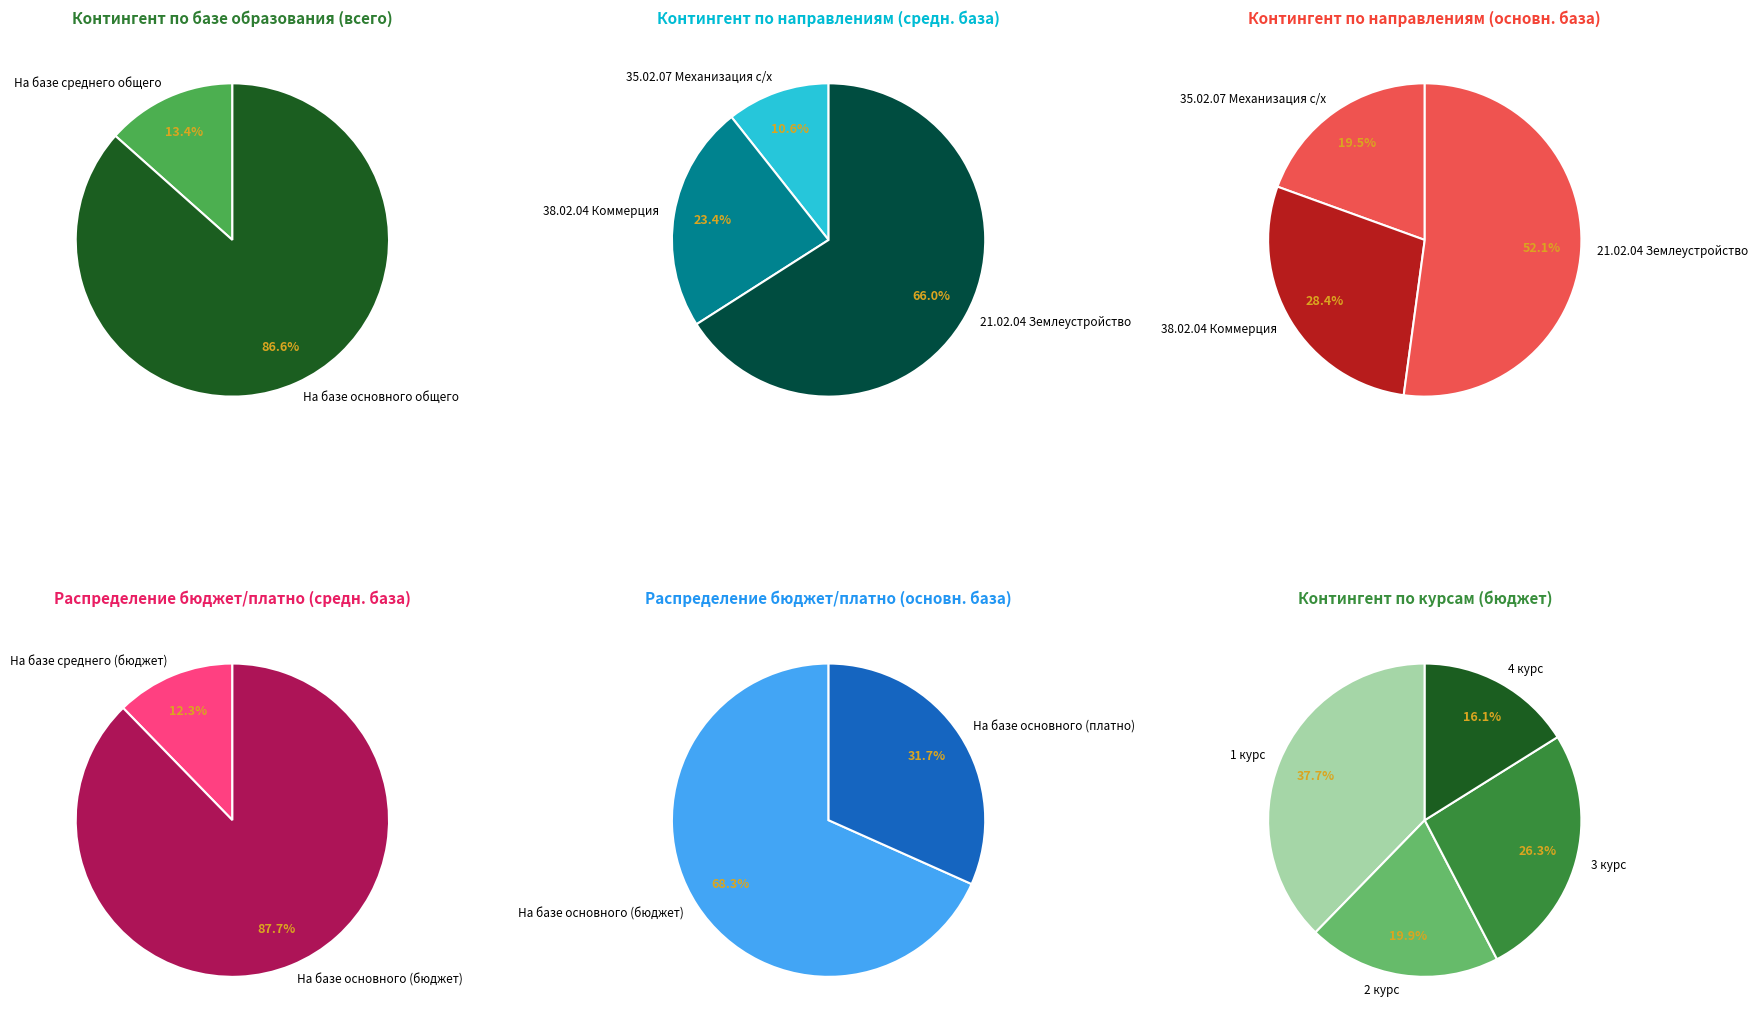

To the nearest percent, what portion does 38.02.04 Коммерция (по отраслям) represent?

23%